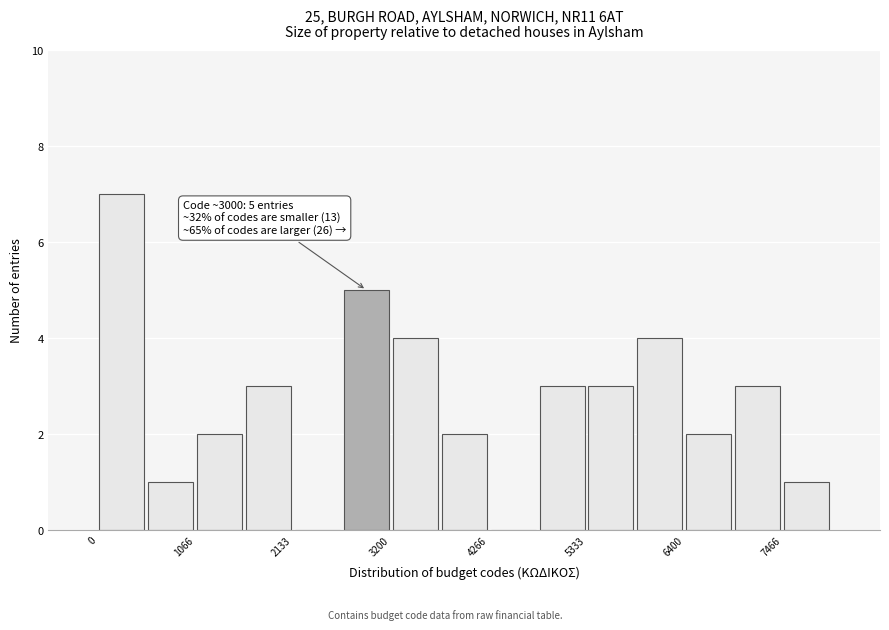

Read against the x-axis, roughly where is the centre of the tallest bar?

200